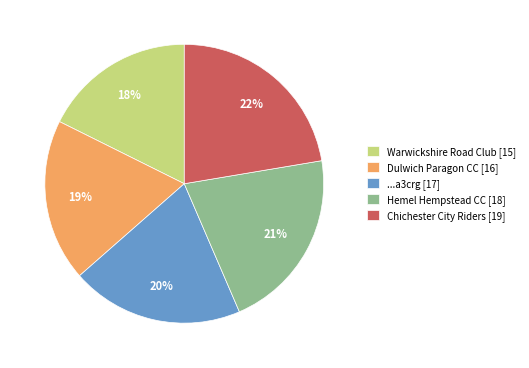

What is the ratio of the value at Warwickshire Road Club to the value at Chichester City Riders?

0.8